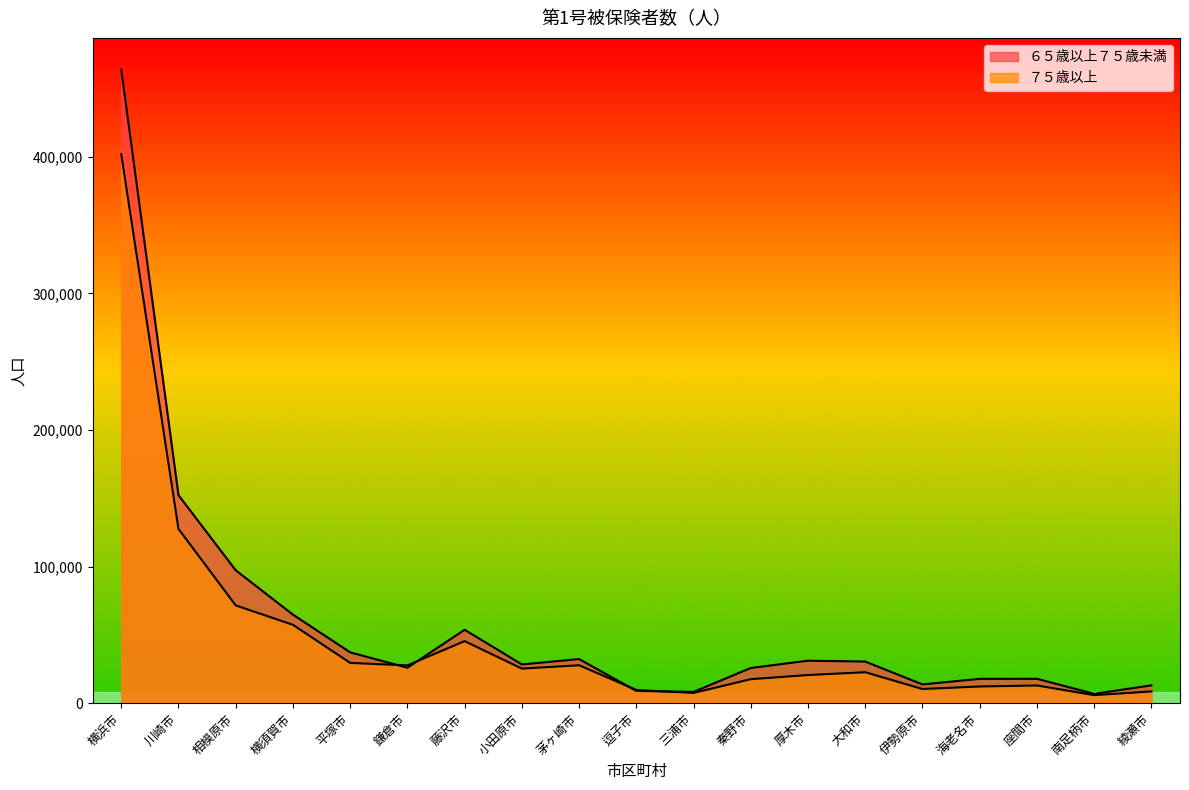

How many times do ６５歳以上７５歳未満 and ７５歳以上 cross each other?

4